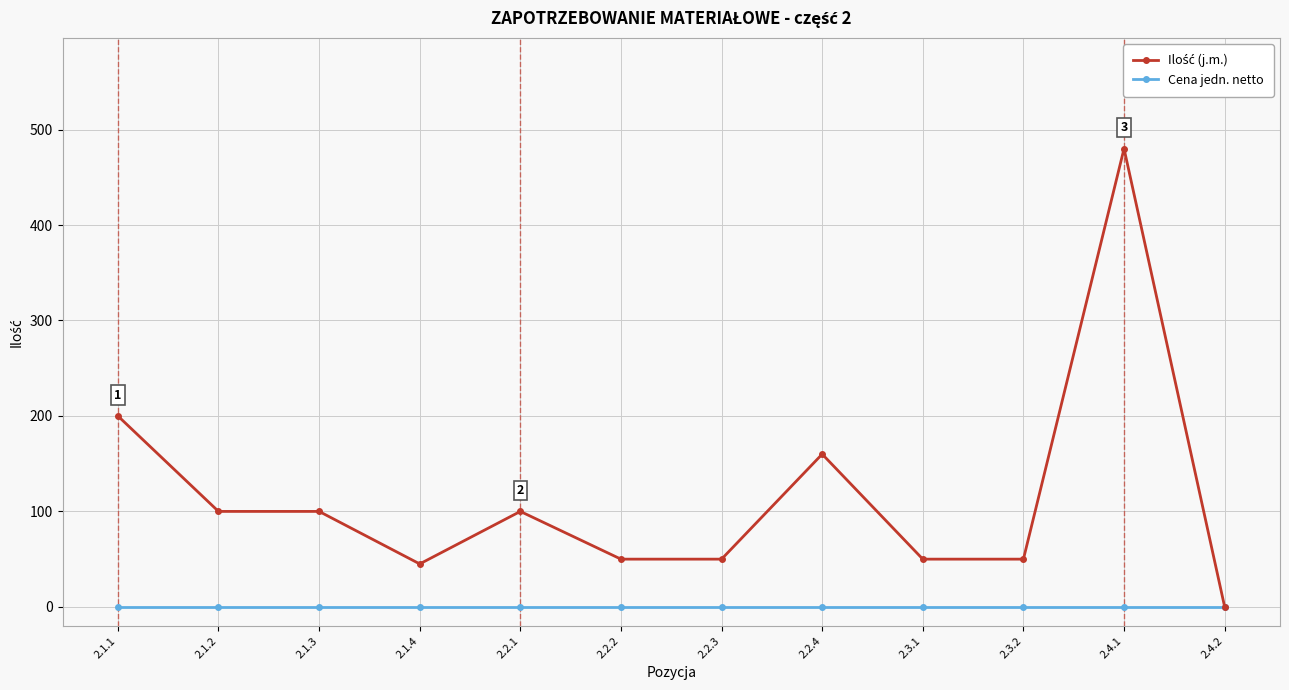

At how many categories does at least one series exceed 79?

6